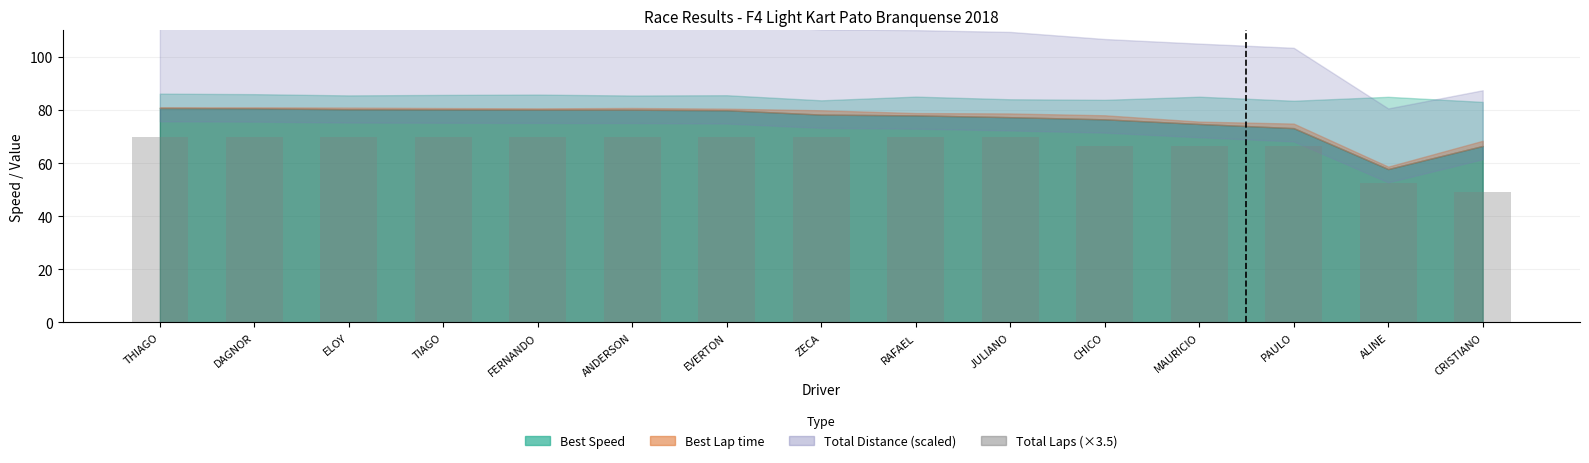

How many bars are there in total?

15